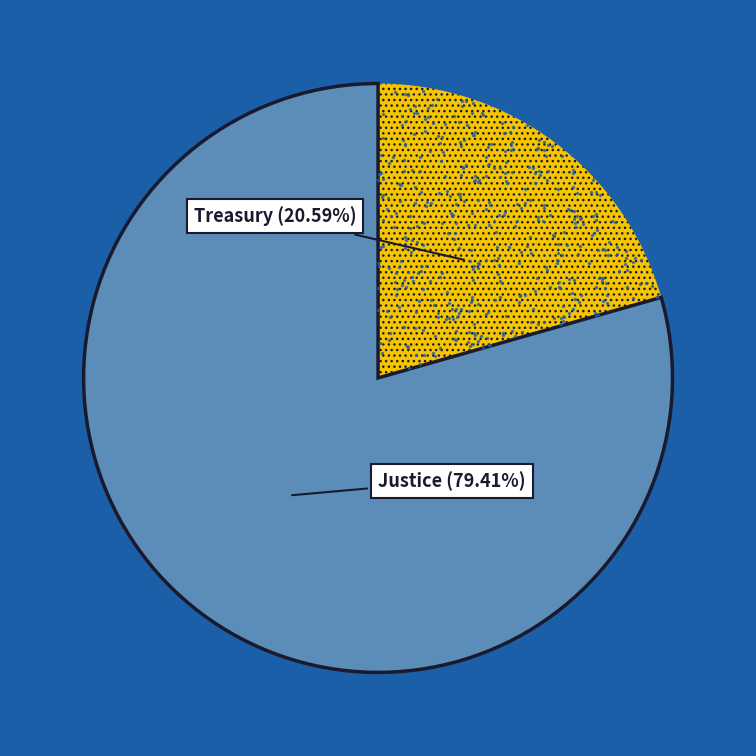

Does Treasury account for over 50% of the chart?

No